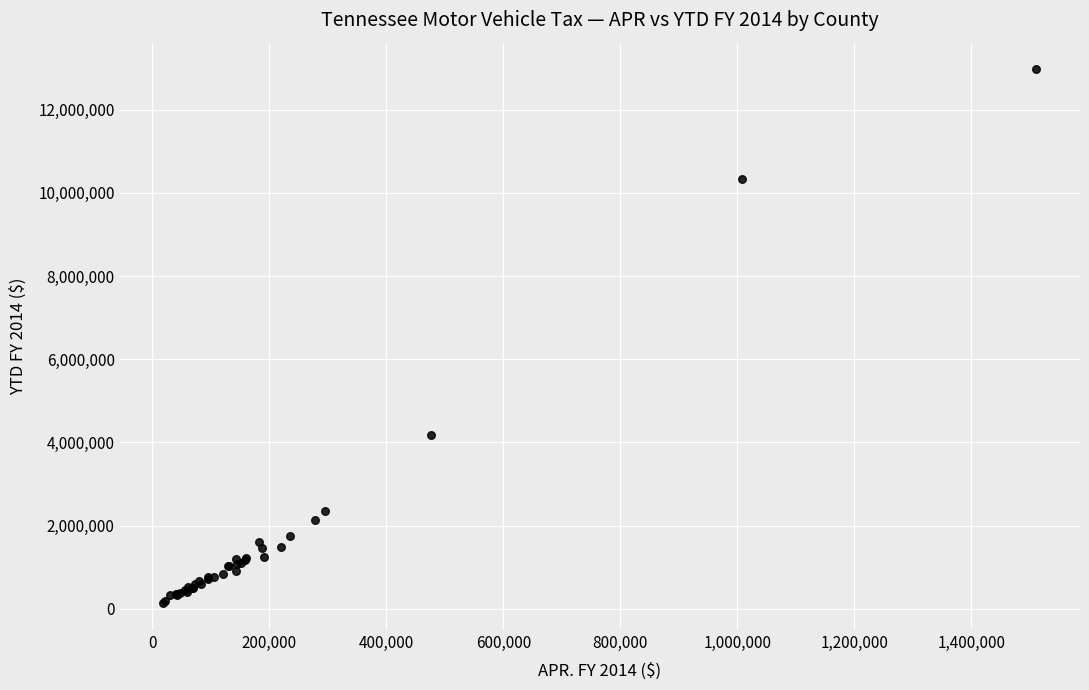

What Y value in the scatter plot is closest to 6551934?

4176533.3